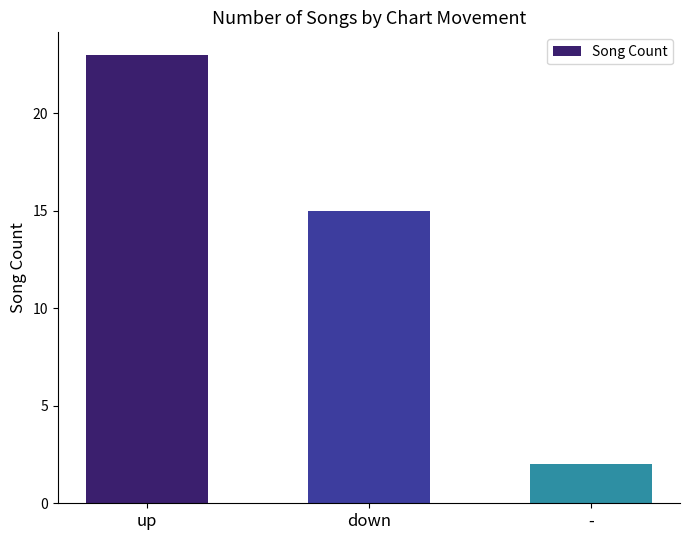

Where does the data first go above 15?

up